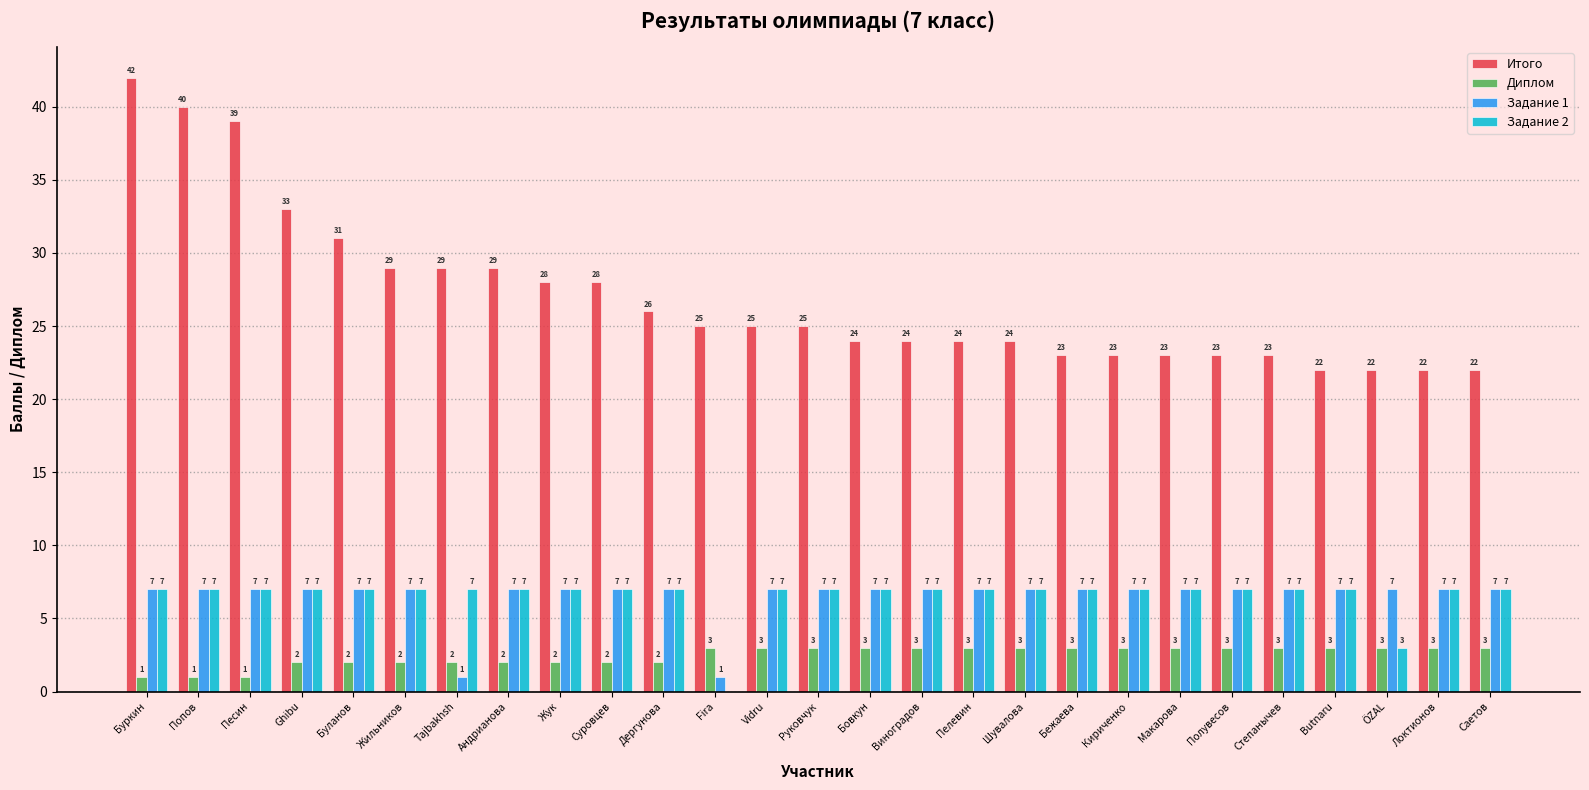

Reading left to right, list all the values displayed in this chart.

Итого: Буркин=42	Попов=40	Песин=39	Ghibu=33	Буланов=31	Жильников=29	Tajbakhsh=29	Андрианова=29	Жук=28	Суровцев=28	Дергунова=26	Fira=25	Vidru=25	Руковчук=25	Бовкун=24	Виноградов=24	Пелевин=24	Шувалова=24	Бежаева=23	Кириченко=23	Макарова=23	Полувесов=23	Степанычев=23	Butnaru=22	ÖZAL=22	Локтионов=22	Саетов=22
Диплом: Буркин=1	Попов=1	Песин=1	Ghibu=2	Буланов=2	Жильников=2	Tajbakhsh=2	Андрианова=2	Жук=2	Суровцев=2	Дергунова=2	Fira=3	Vidru=3	Руковчук=3	Бовкун=3	Виноградов=3	Пелевин=3	Шувалова=3	Бежаева=3	Кириченко=3	Макарова=3	Полувесов=3	Степанычев=3	Butnaru=3	ÖZAL=3	Локтионов=3	Саетов=3
Задание 1: Буркин=7	Попов=7	Песин=7	Ghibu=7	Буланов=7	Жильников=7	Tajbakhsh=1	Андрианова=7	Жук=7	Суровцев=7	Дергунова=7	Fira=1	Vidru=7	Руковчук=7	Бовкун=7	Виноградов=7	Пелевин=7	Шувалова=7	Бежаева=7	Кириченко=7	Макарова=7	Полувесов=7	Степанычев=7	Butnaru=7	ÖZAL=7	Локтионов=7	Саетов=7
Задание 2: Буркин=7	Попов=7	Песин=7	Ghibu=7	Буланов=7	Жильников=7	Tajbakhsh=7	Андрианова=7	Жук=7	Суровцев=7	Дергунова=7	Fira=0	Vidru=7	Руковчук=7	Бовкун=7	Виноградов=7	Пелевин=7	Шувалова=7	Бежаева=7	Кириченко=7	Макарова=7	Полувесов=7	Степанычев=7	Butnaru=7	ÖZAL=3	Локтионов=7	Саетов=7